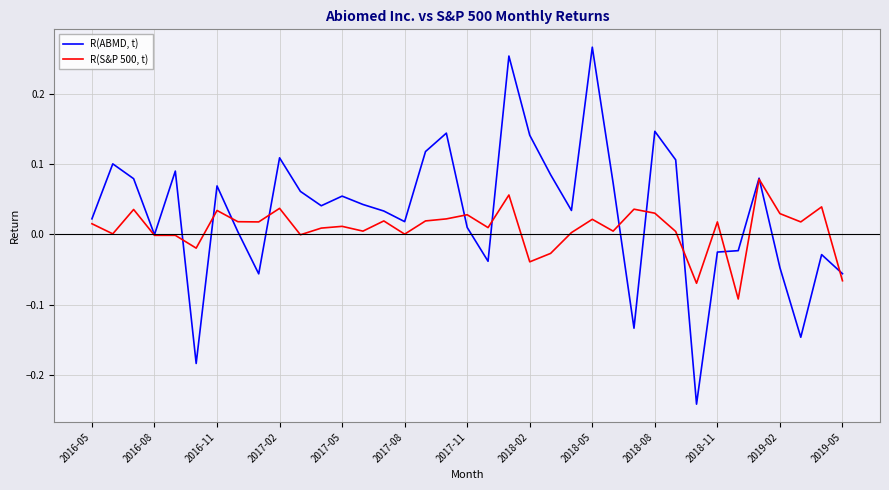

Rank the series by their maximum value, from highest to lowest.

R(ABMD, t), R(S&P 500, t)